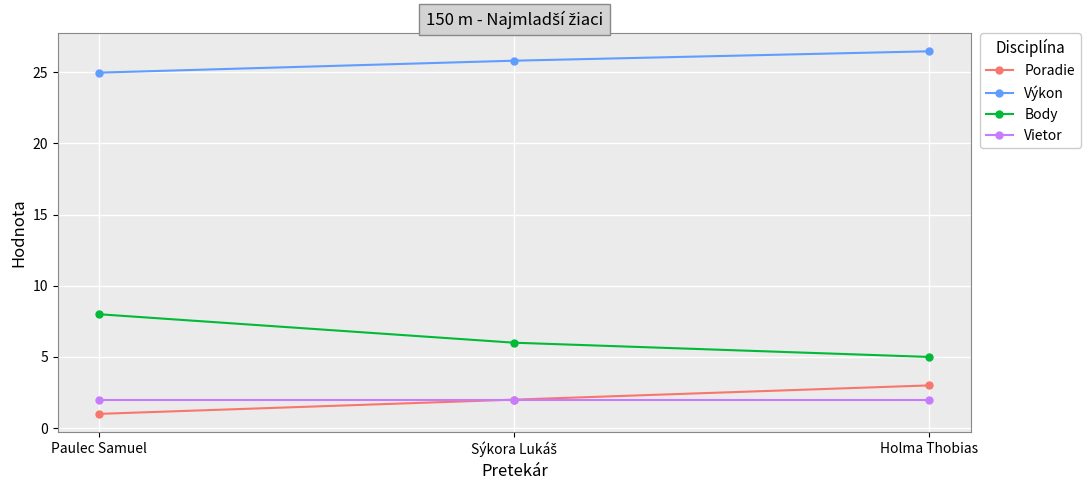

How many data points in Body are less than 6?

1